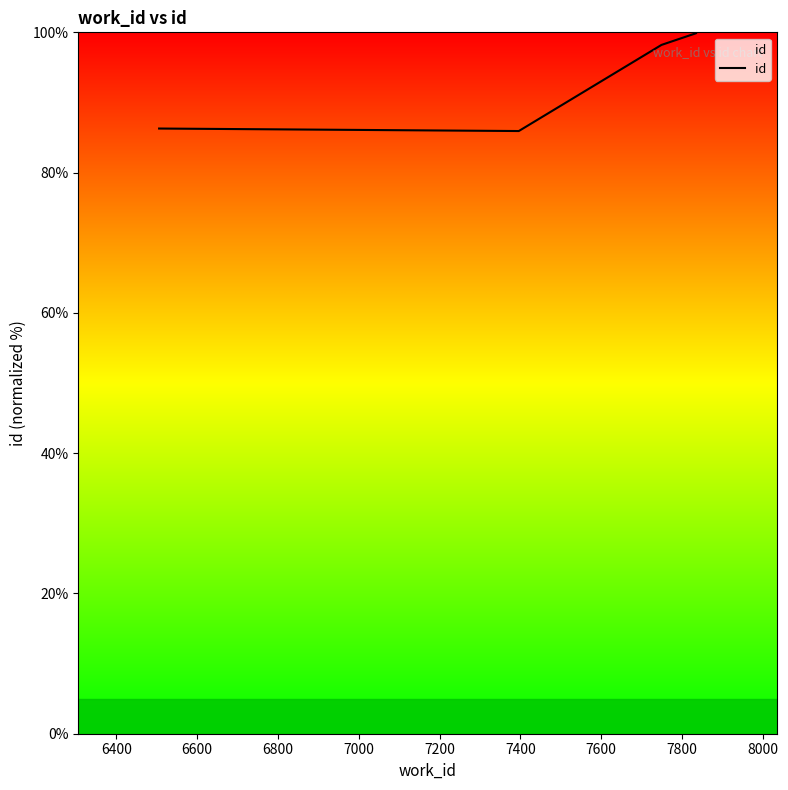

Reading left to right, what are all the values shown in this chart?

86.3	85.9	98.2	99.9	99.9	100.0